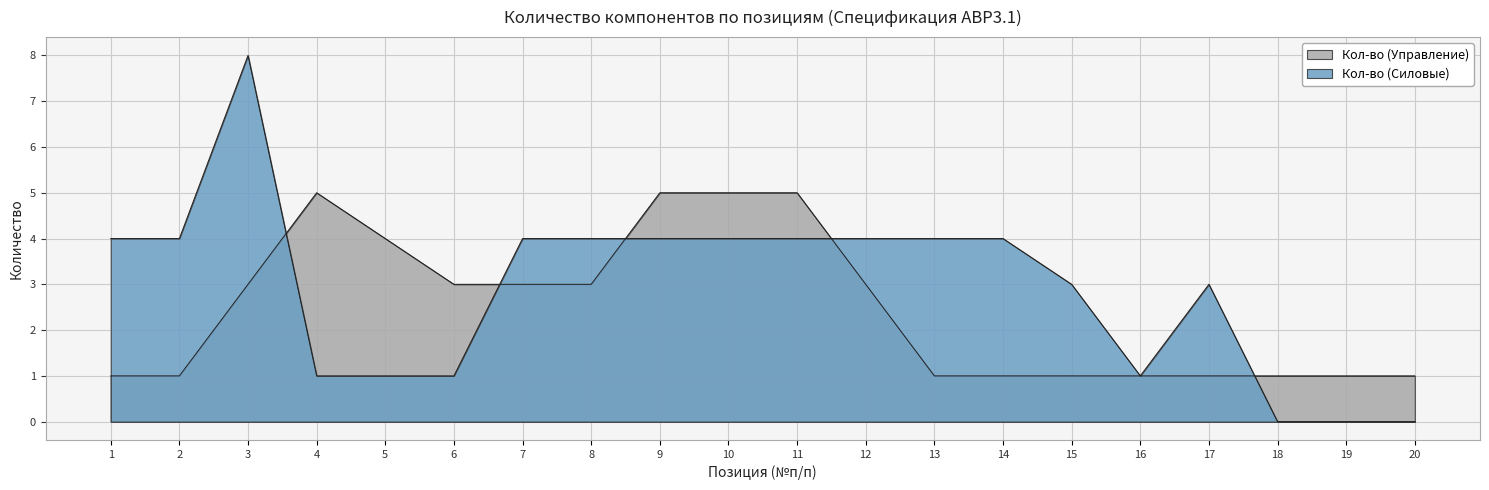

How many series are shown in this chart?

2